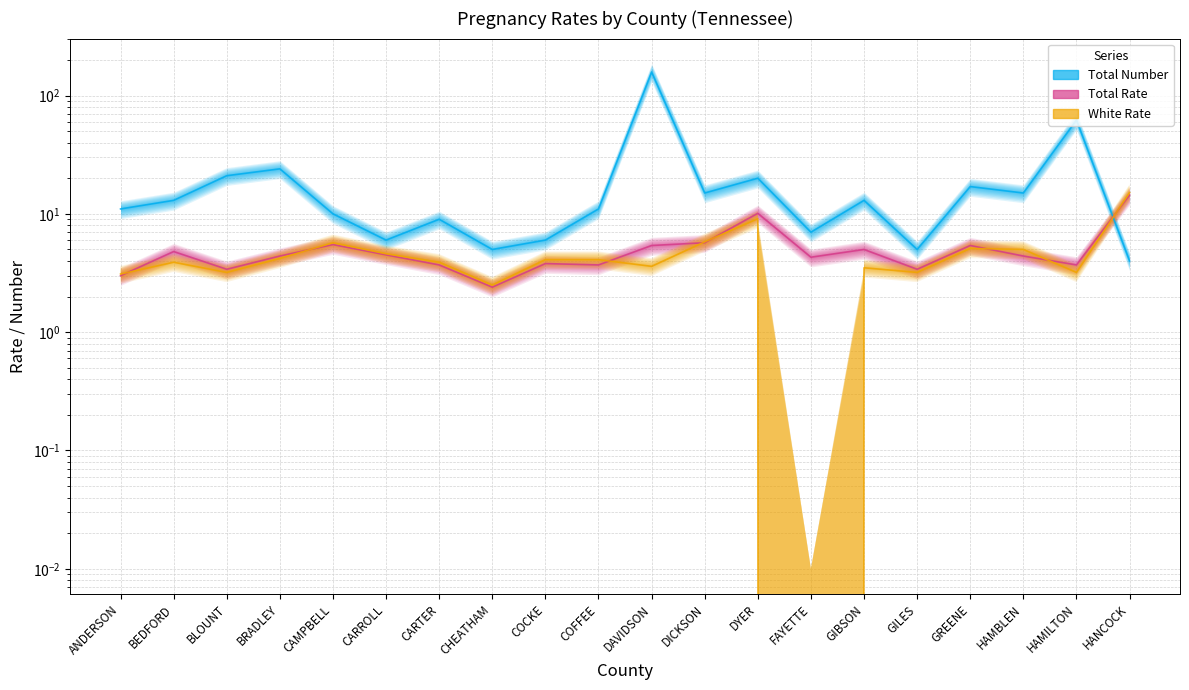

What is the sum of all Total Number values?

432.0